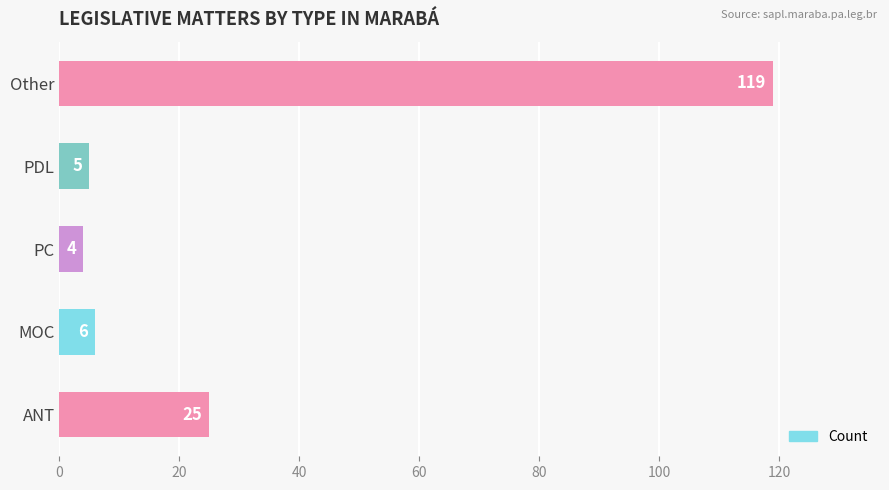

Which has a higher value, PC or MOC?

MOC